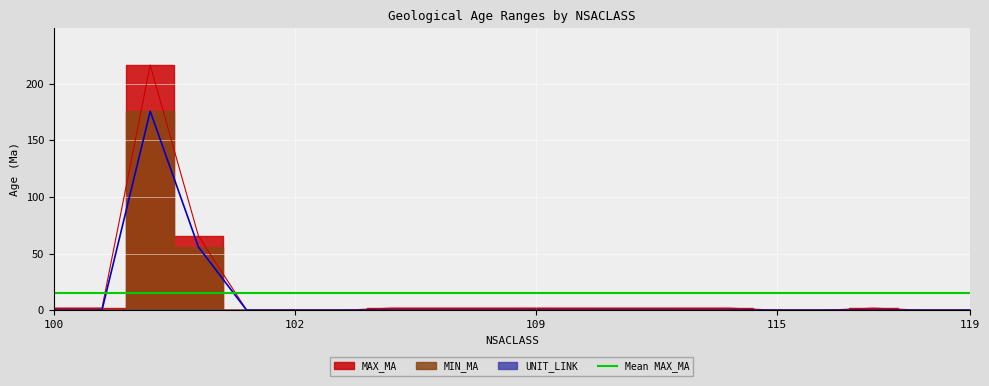

True or false: MIN_MA and MAX_MA intersect in this chart.

False